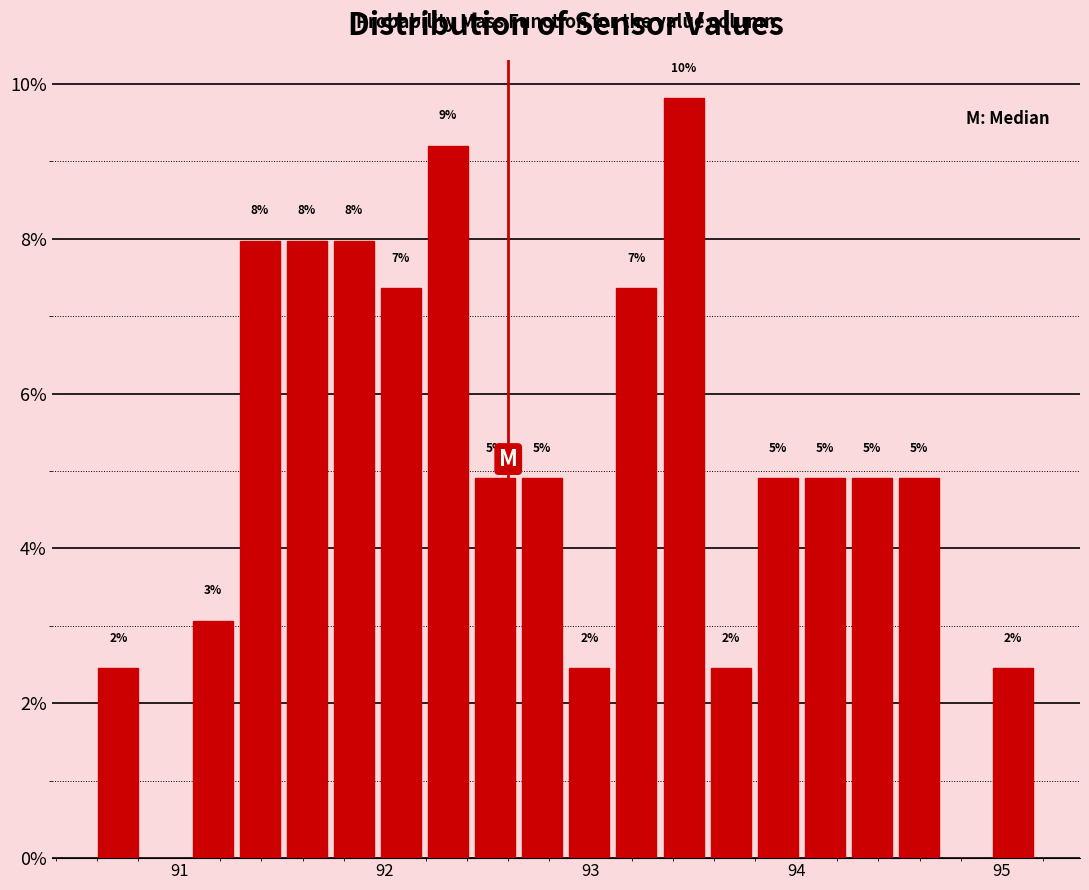

Read against the x-axis, roughly where is the centre of the tallest bar?

93.5